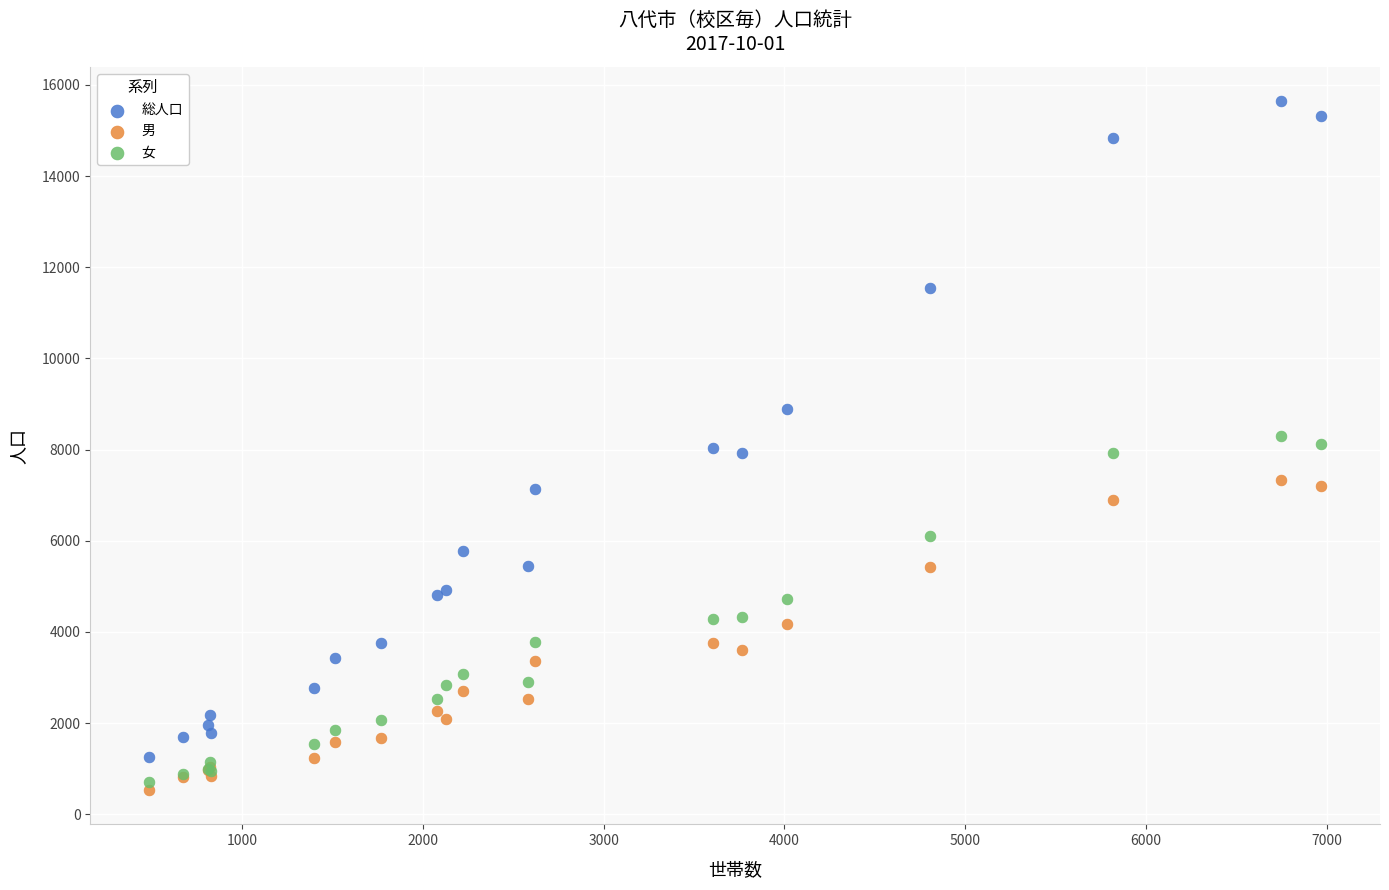

What are all the series names shown in the legend?

総人口, 男, 女